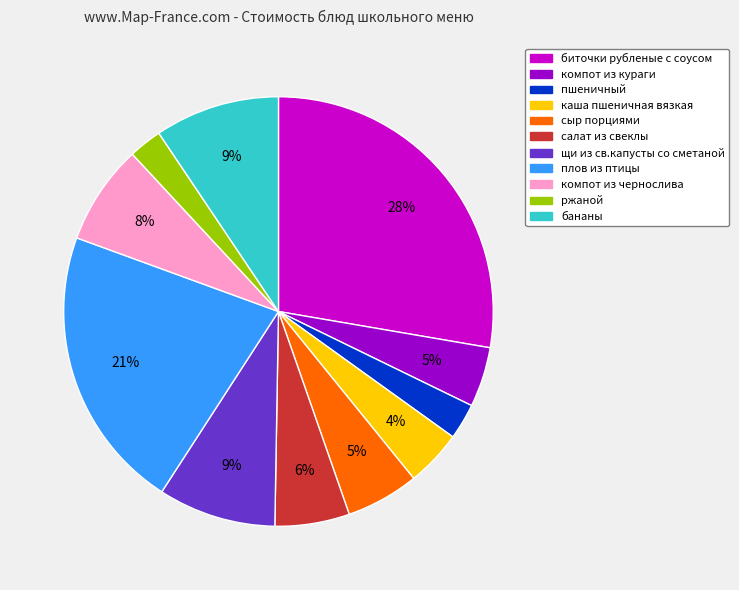

Which has a higher value, компот из кураги or салат из свеклы?

салат из свеклы